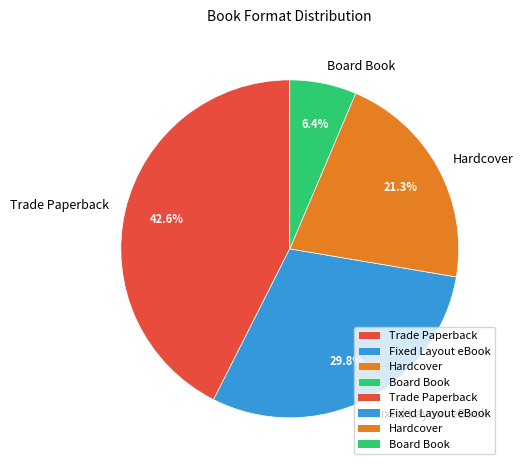

What percentage is the Board Book slice, to the nearest percent?

6%